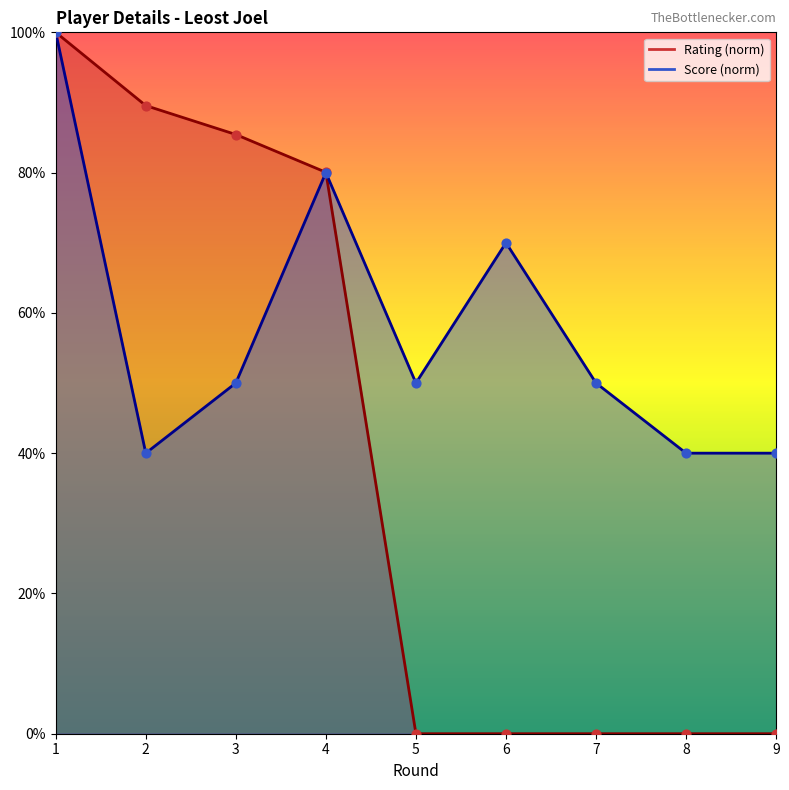

What is the total value across all series at 8?

40.0